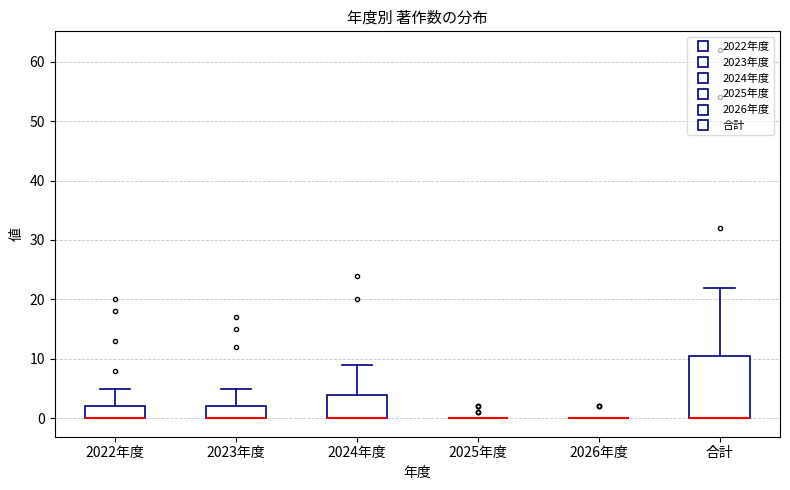

Reading left to right, transcribe this box plot: for each box, give where its median line is, the range the box spans, and where its two whiskers end, as read against the y-axis. The values are not printed on the chart, so give them approximately, as read against the axis.

2022年度: median 0 (drawn on the box's lower edge), box 0 to 2, whiskers 0 to 5
2023年度: median 0 (drawn on the box's lower edge), box 0 to 2, whiskers 0 to 5
2024年度: median 0 (drawn on the box's lower edge), box 0 to 4, whiskers 0 to 9
2025年度: box collapsed to a line at 0, whiskers 0 to 0
2026年度: box collapsed to a line at 0, whiskers 0 to 0
合計: median 0 (drawn on the box's lower edge), box 0 to 11, whiskers 0 to 22